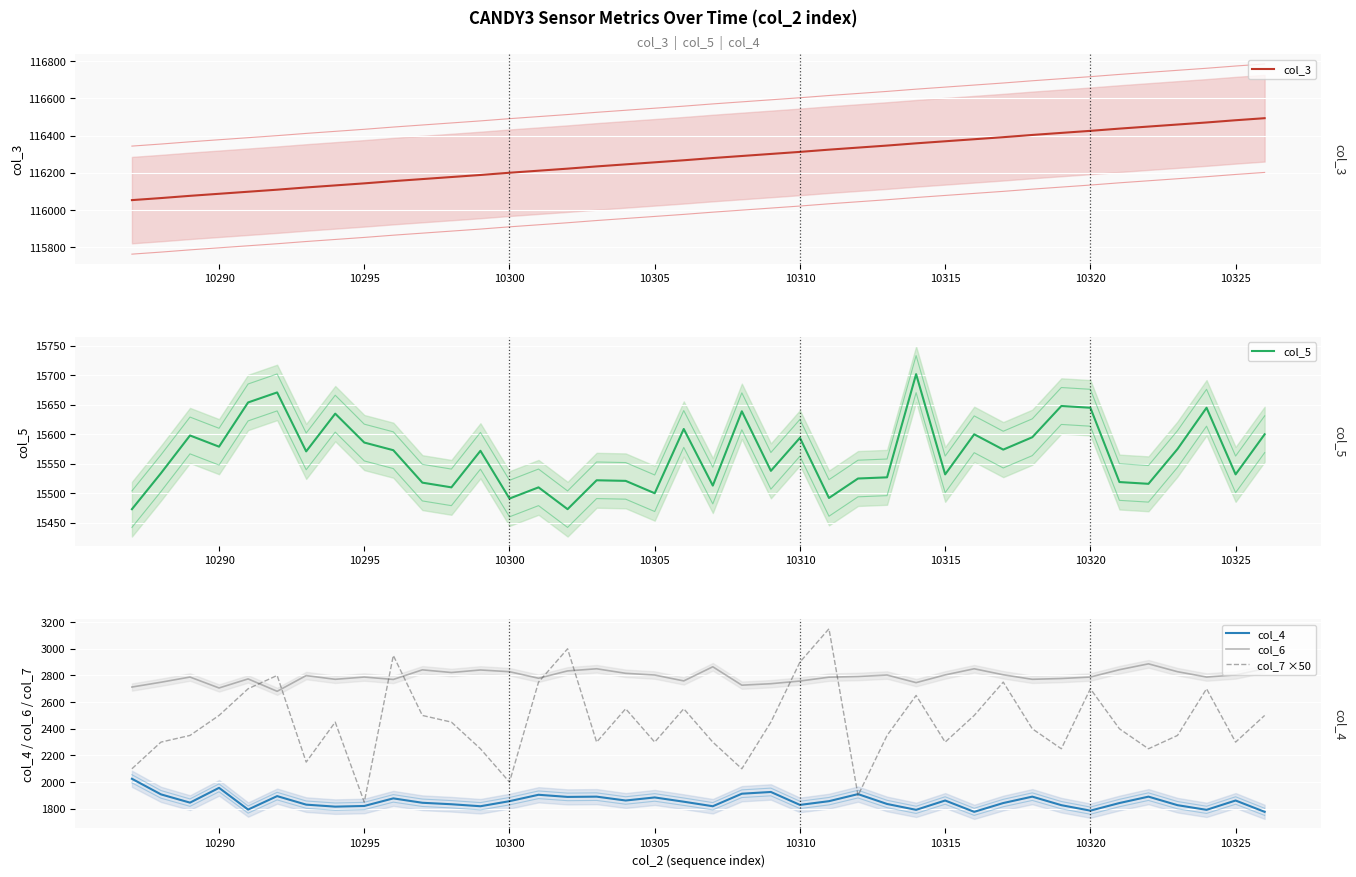

What is the difference between the maximum and minimum values in the col_7 ×50 series?

1300